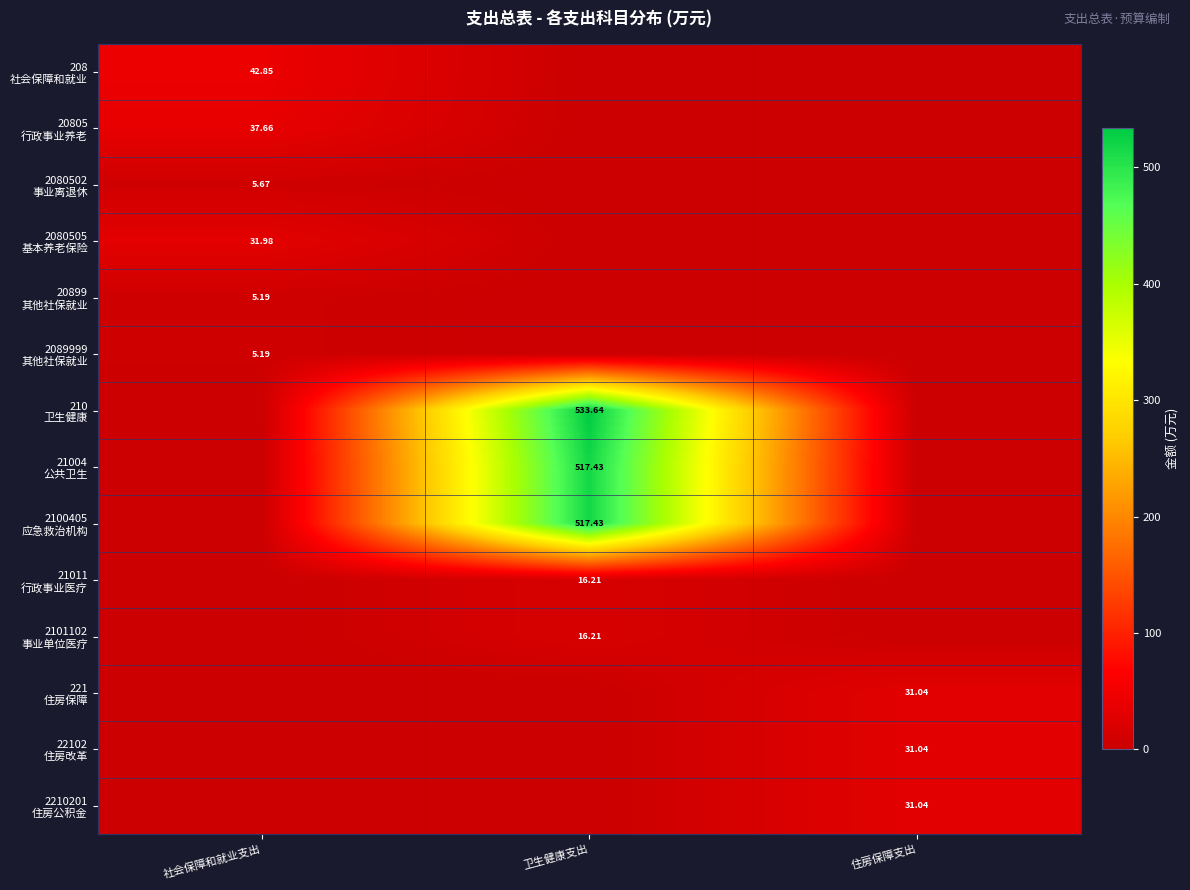

Where is 210 卫生健康 nearest to the value 266?

社会保障和就业支出